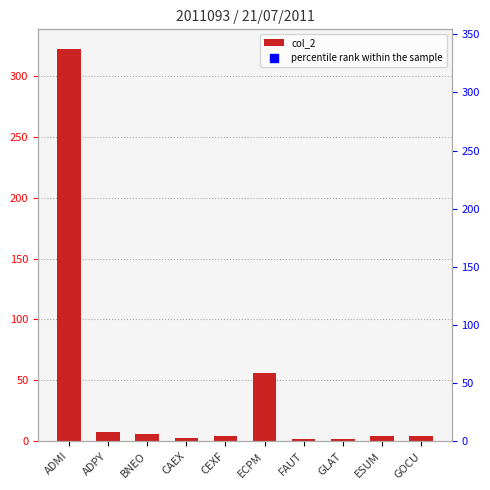

Rank the categories by value from highest to lowest.

ADMI, ECPM, ADPY, BNEO, CEXF, ESUM, GOCU, CAEX, FAUT, GLAT